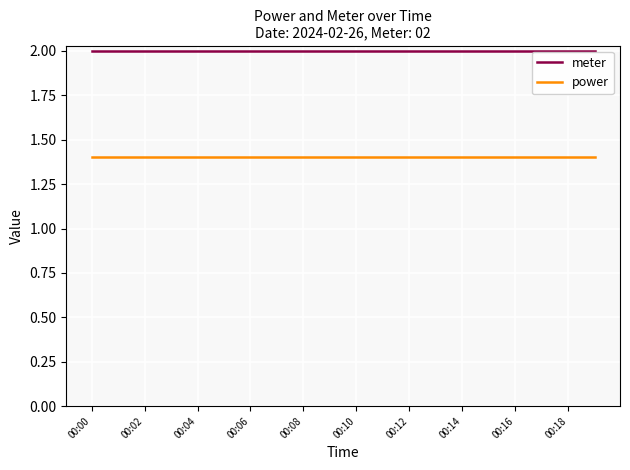

What is the minimum value for meter?

2.0